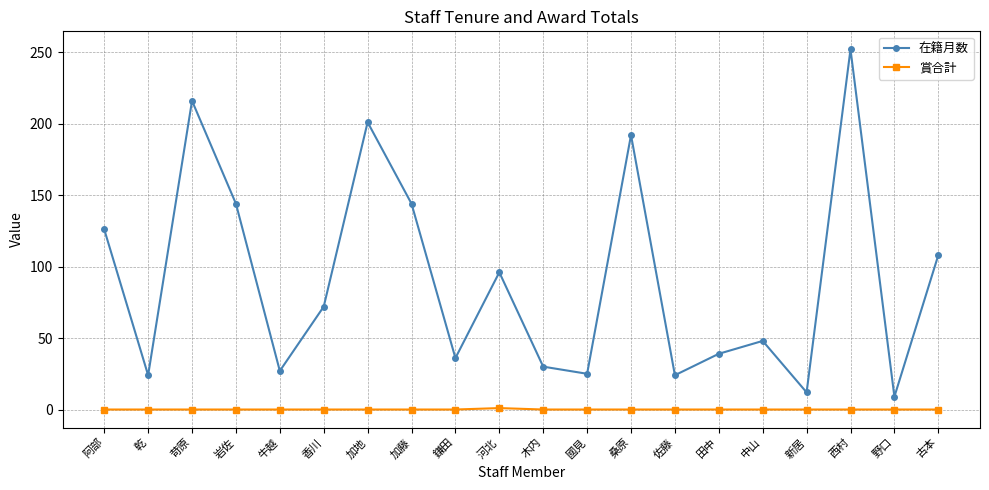

What is the highest value of the 在籍月数 series?

252